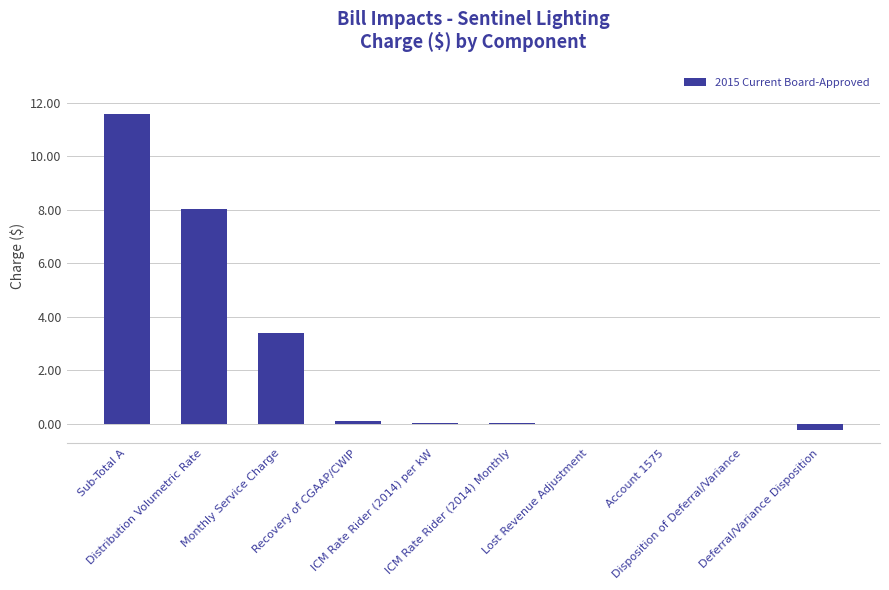

What is the greatest value displayed?

11.6